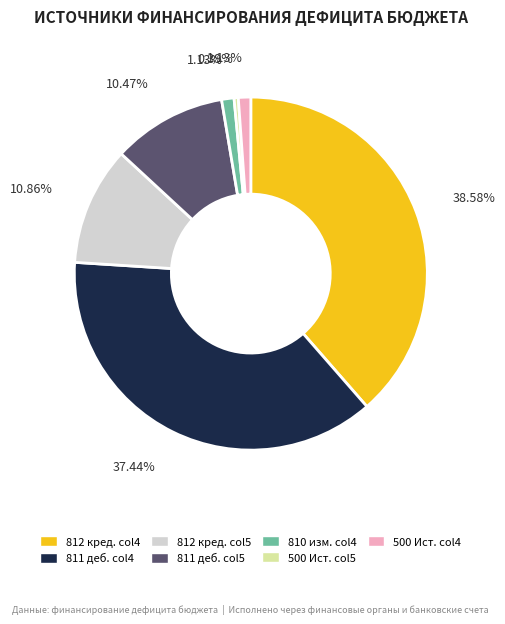

Is there a majority slice in this chart?

No